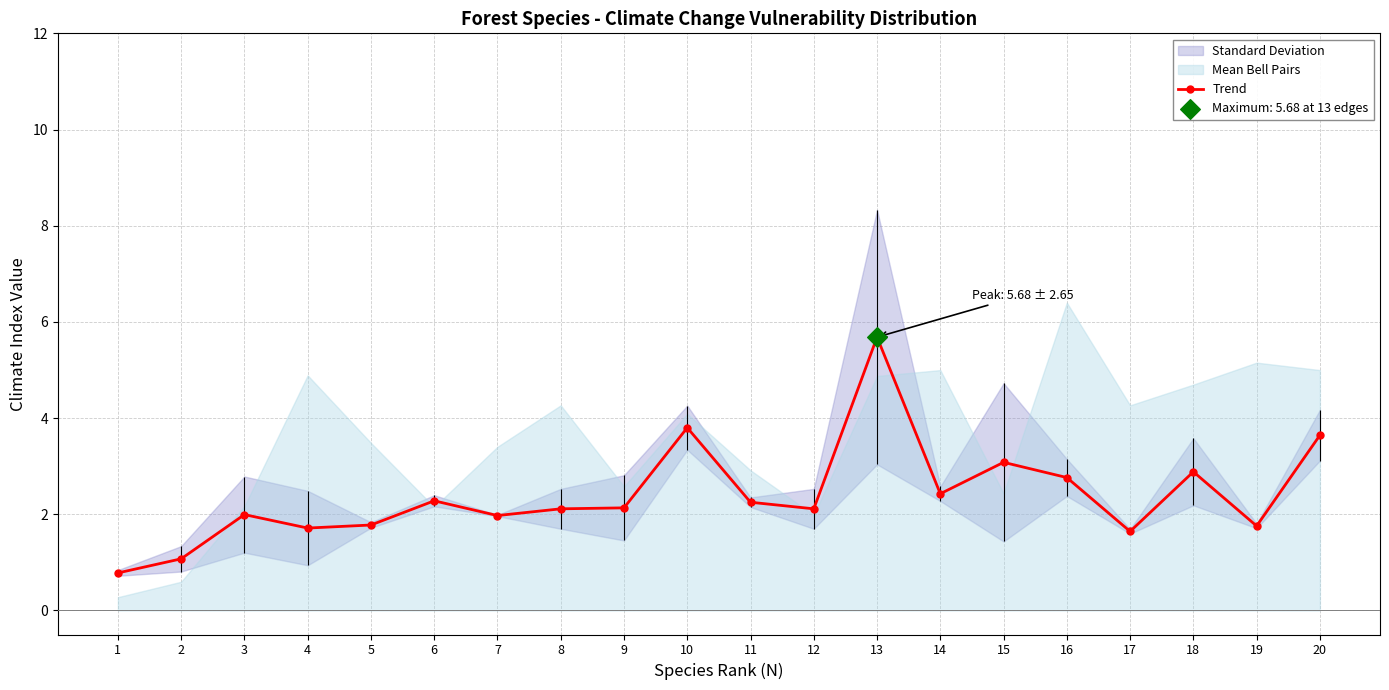

Between 14 and 13, which is larger?

13